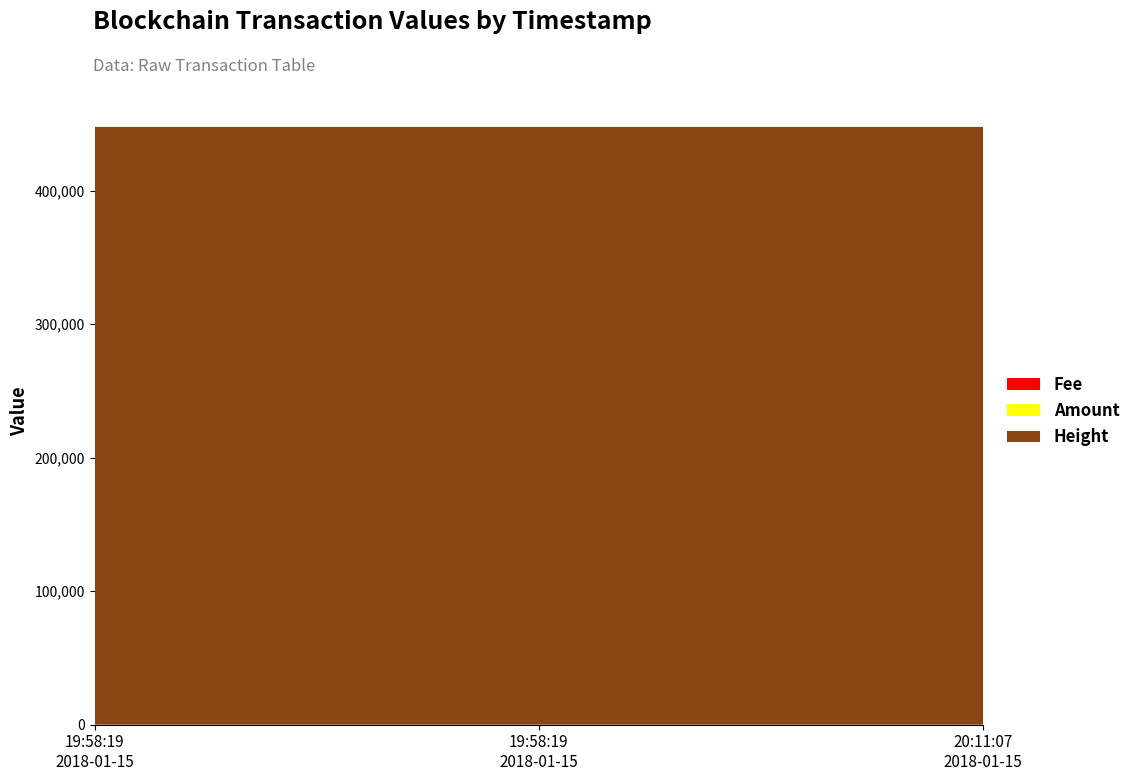

Reading left to right, transcribe all the data shown in this chart.

Amount: 2018-01-15 19:58:19=1	2018-01-15 19:58:19=1	2018-01-15 20:11:07=1
Fee: 2018-01-15 19:58:19=1	2018-01-15 19:58:19=1	2018-01-15 20:11:07=1
Height: 2018-01-15 19:58:19=447804	2018-01-15 19:58:19=447804	2018-01-15 20:11:07=447805